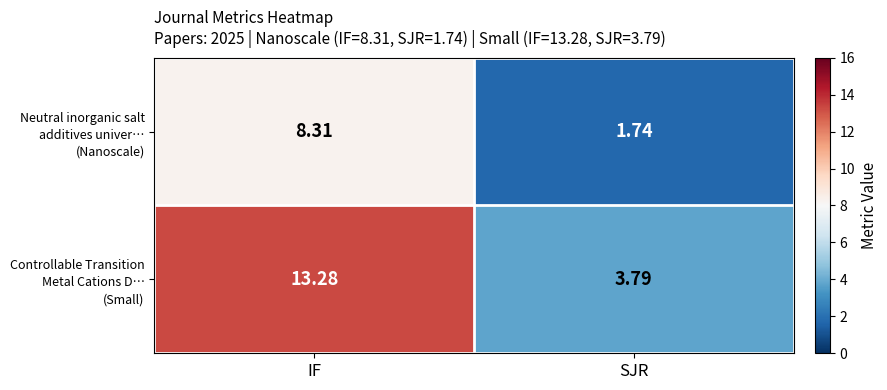

How many distinct data groups are displayed?

2